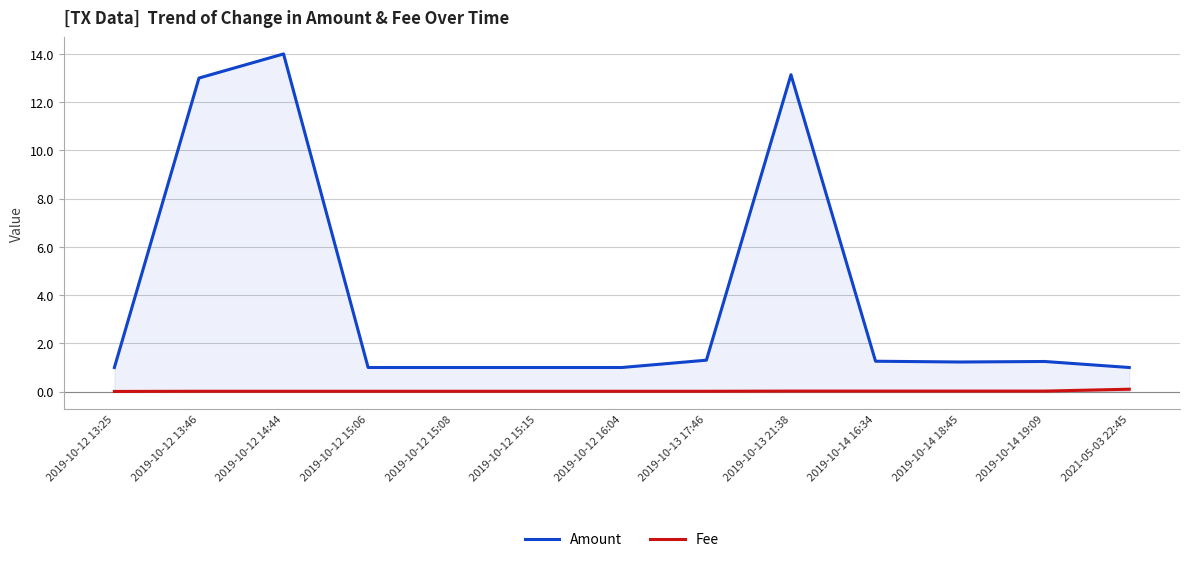

What is the label of the 3rd point from the left?

2019-10-12 14:44